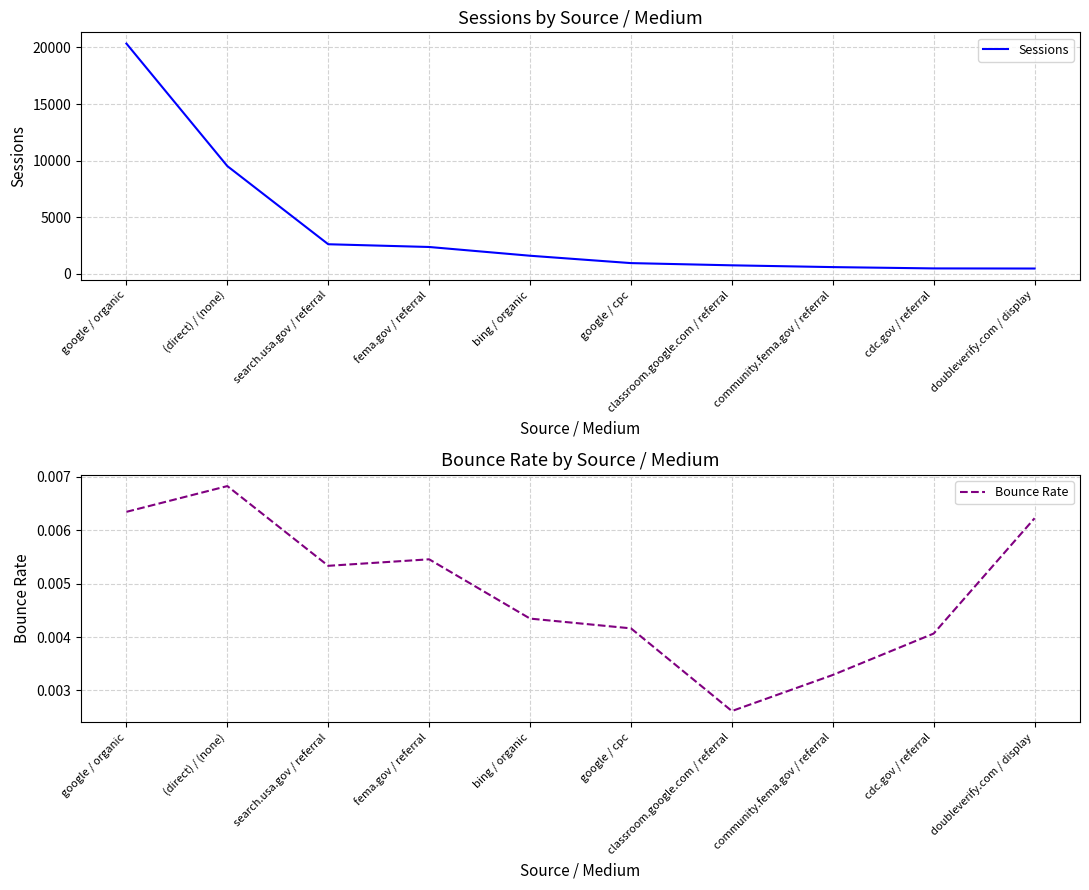

True or false: Bounce Rate and Sessions intersect in this chart.

False